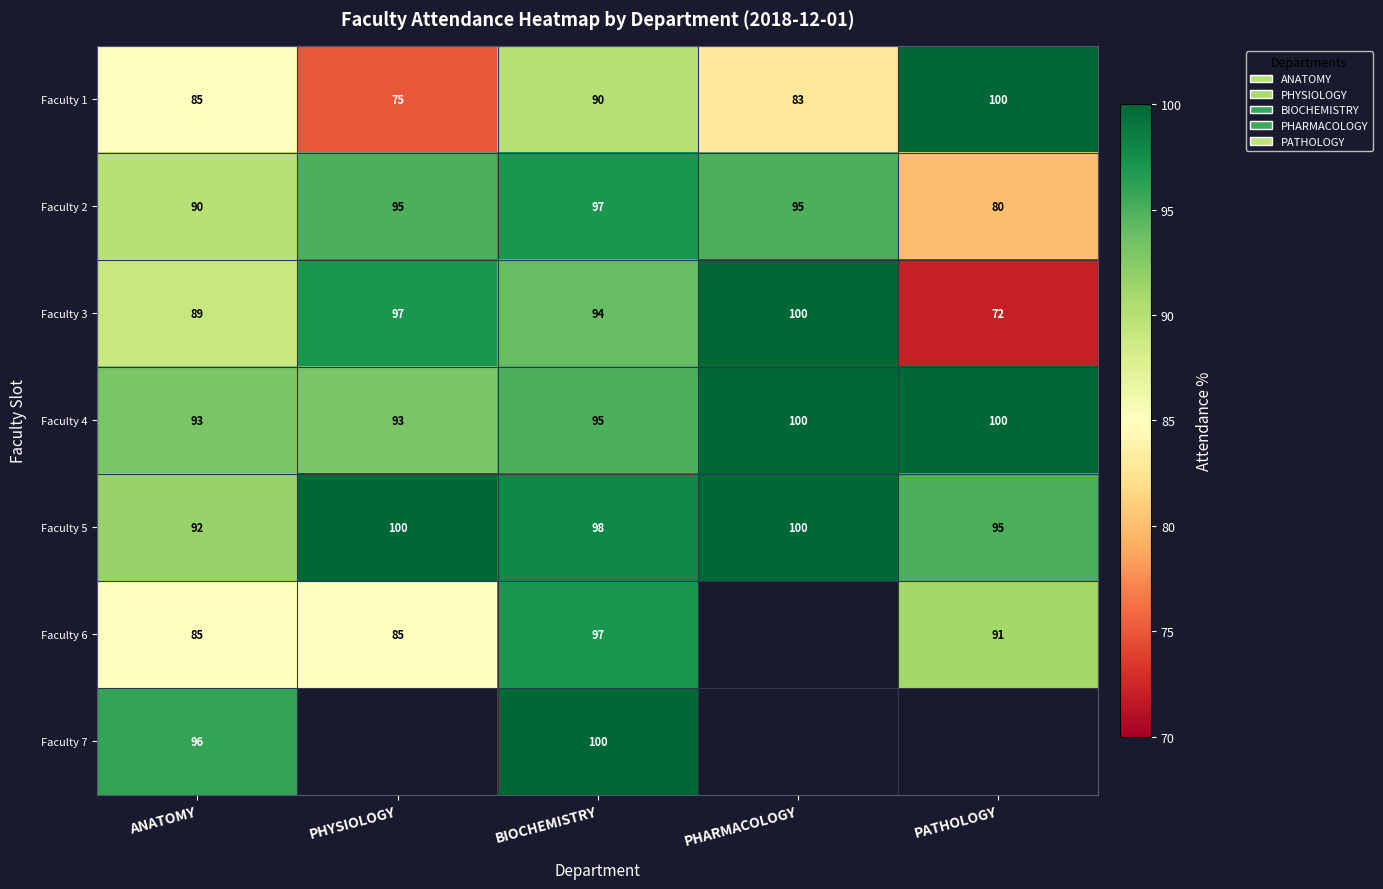

The value of Faculty 7 at ANATOMY is 131.2. True or false?

False